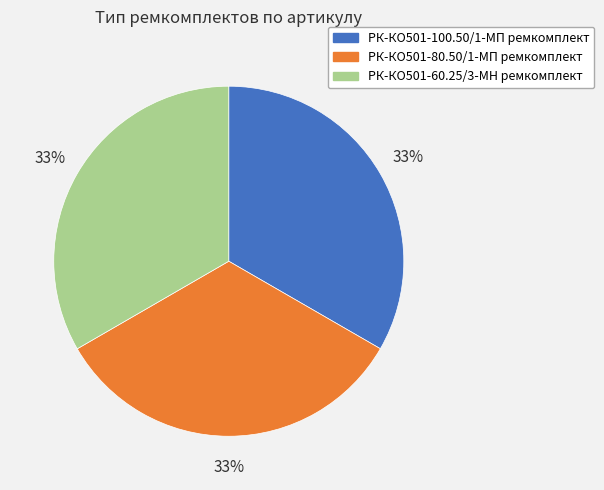

Count the number of slices in the pie.

3